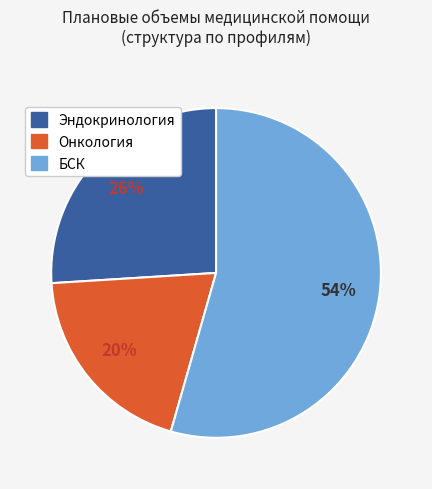

What is the ratio of the value at Онкология to the value at Эндокринология?

0.8